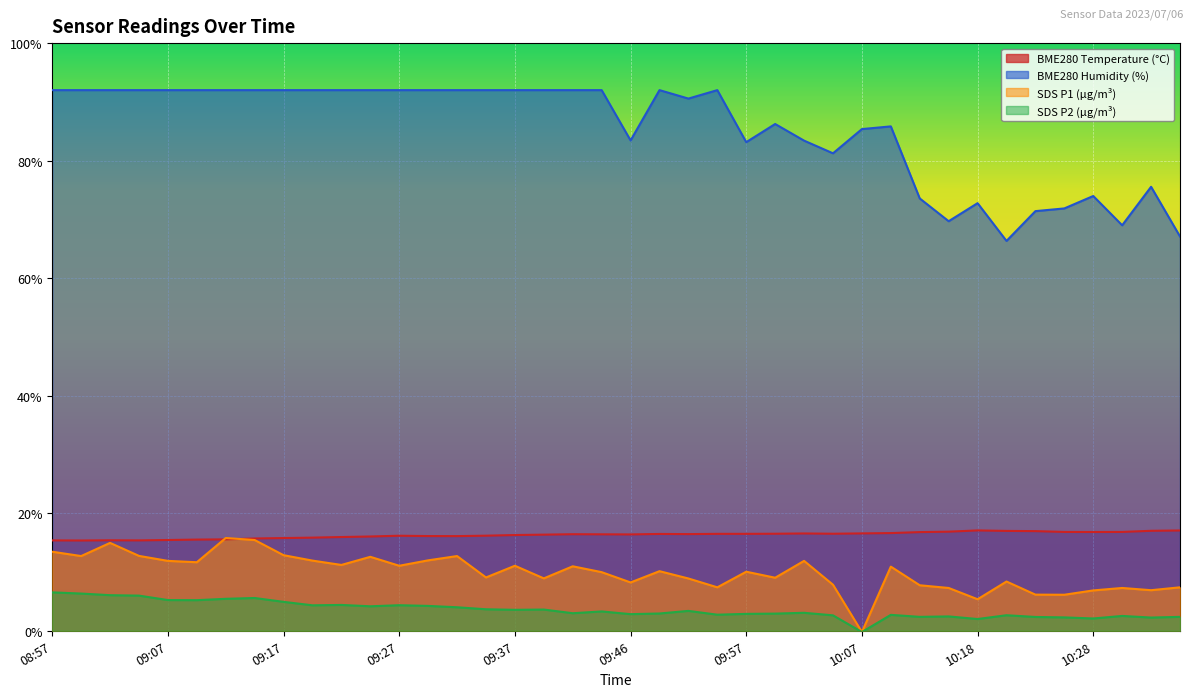

Is the value of SDS_P1 at 10:02 greater than the value of BME280_temperature at 09:02?

No